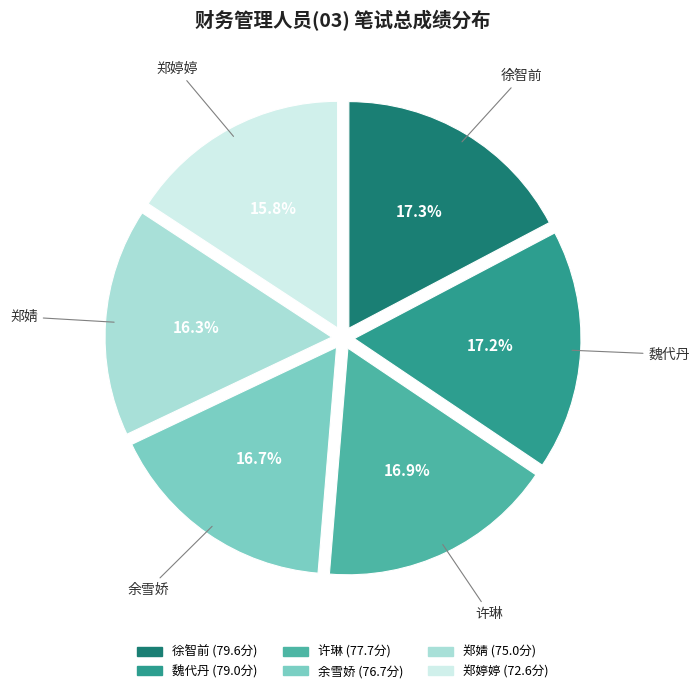

Between 魏代丹 and 郑婧, which is larger?

魏代丹